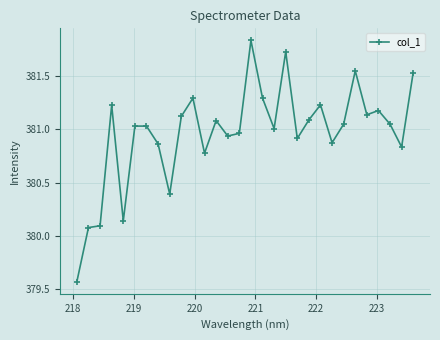

What is the difference between the maximum and minimum values?

2.3